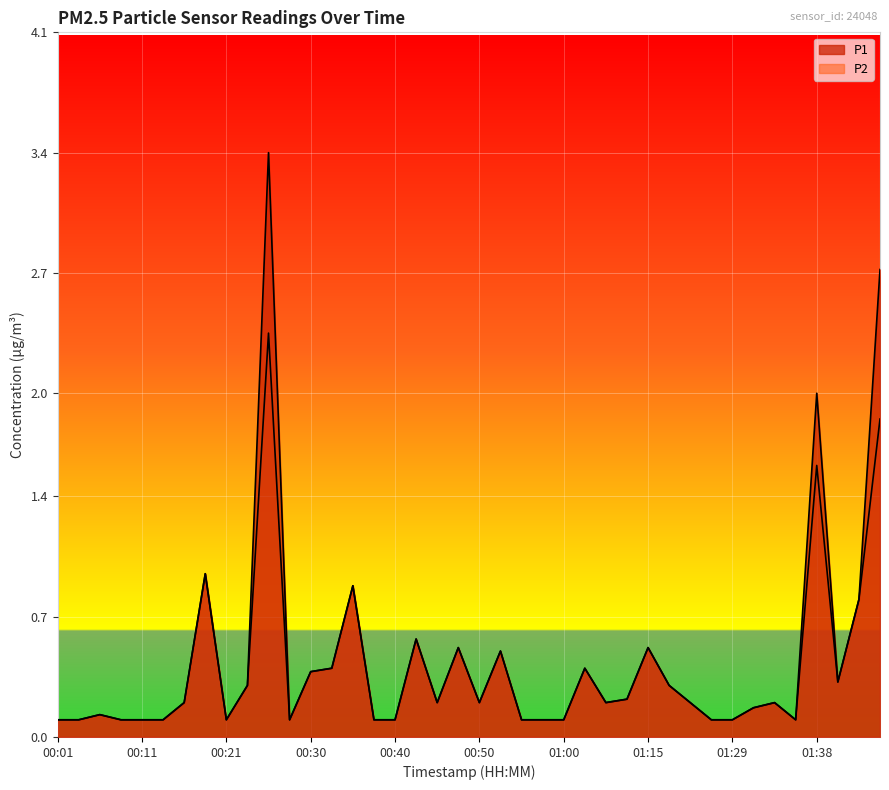

Read the P1 value at 01:26.

0.1